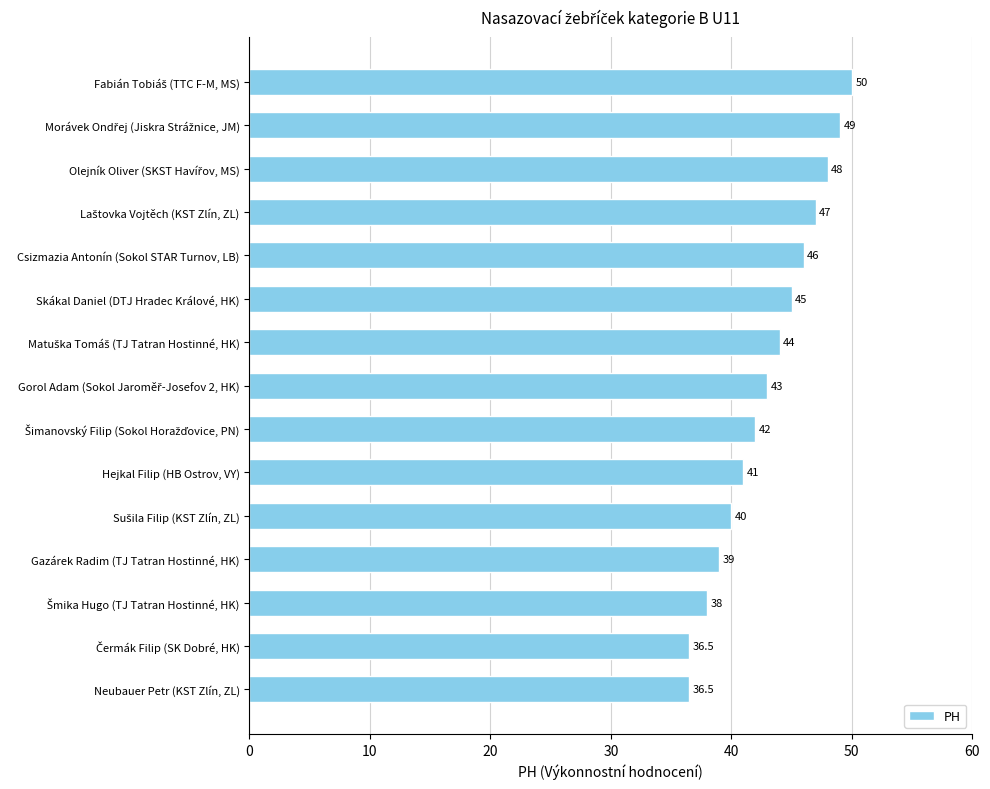

What is the label of the 12th bar from the top?

Gazárek Radim (TJ Tatran Hostinné, HK)